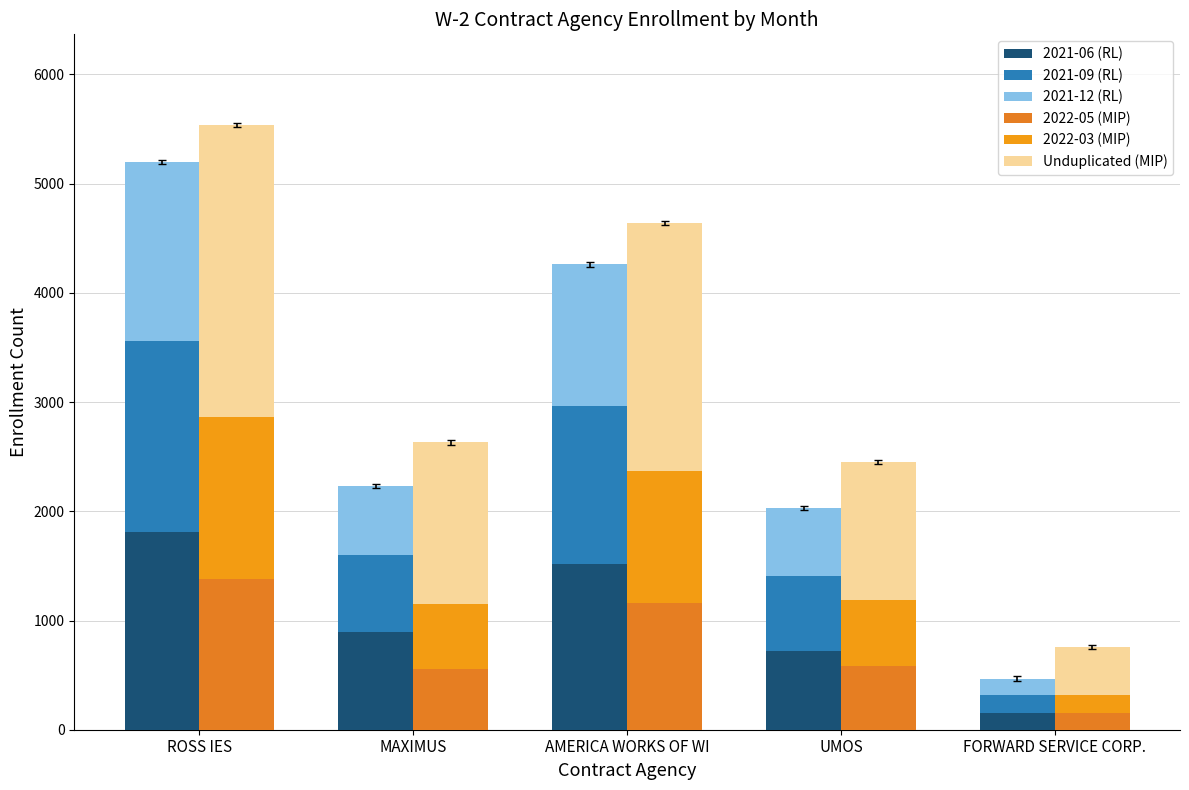

How many data points in Enrollment Unduplicated (MIP) are above 1481?

2